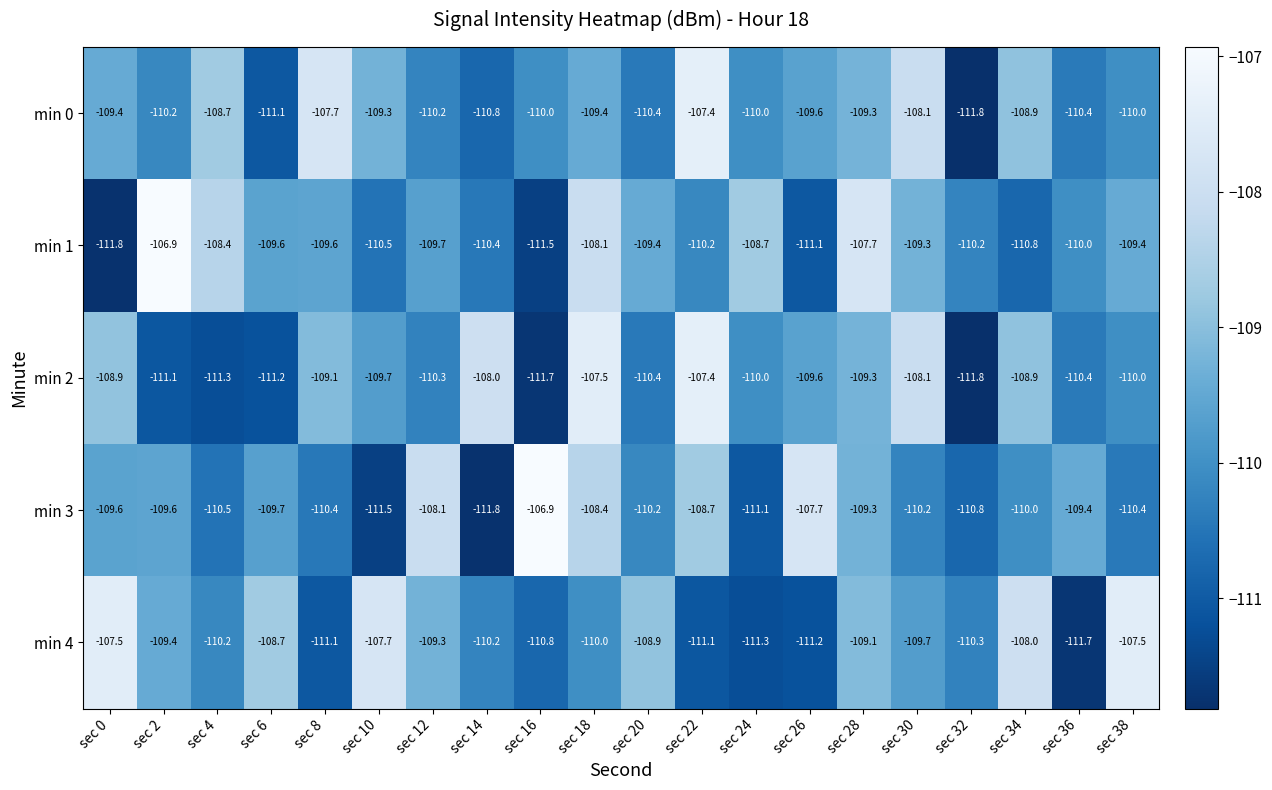

What is the maximum value shown in the chart?

-106.9